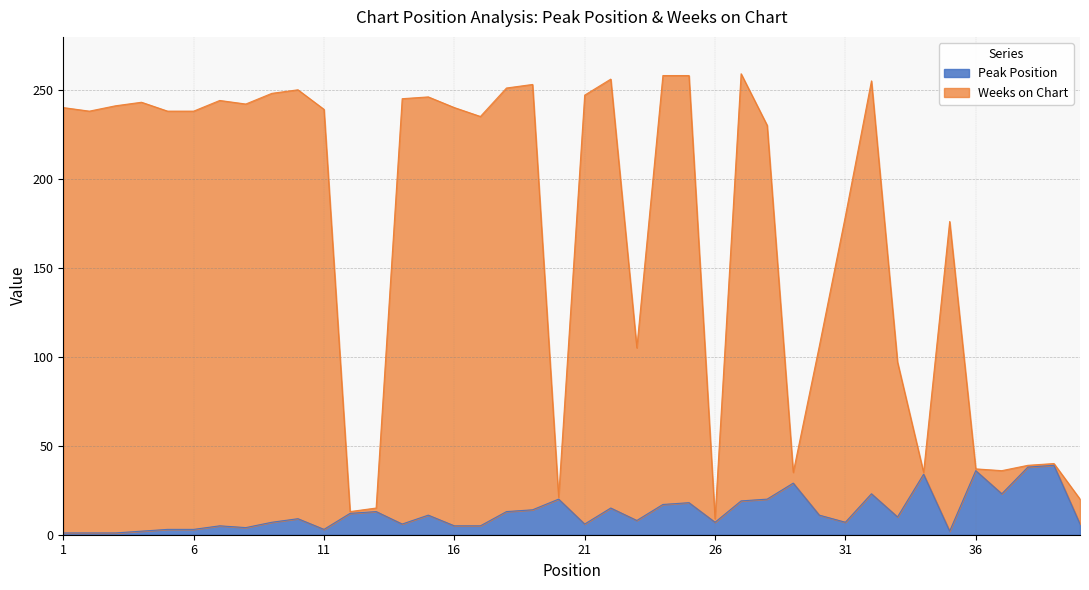

The Weeks on Chart series shows 238 at 5. True or false?

True